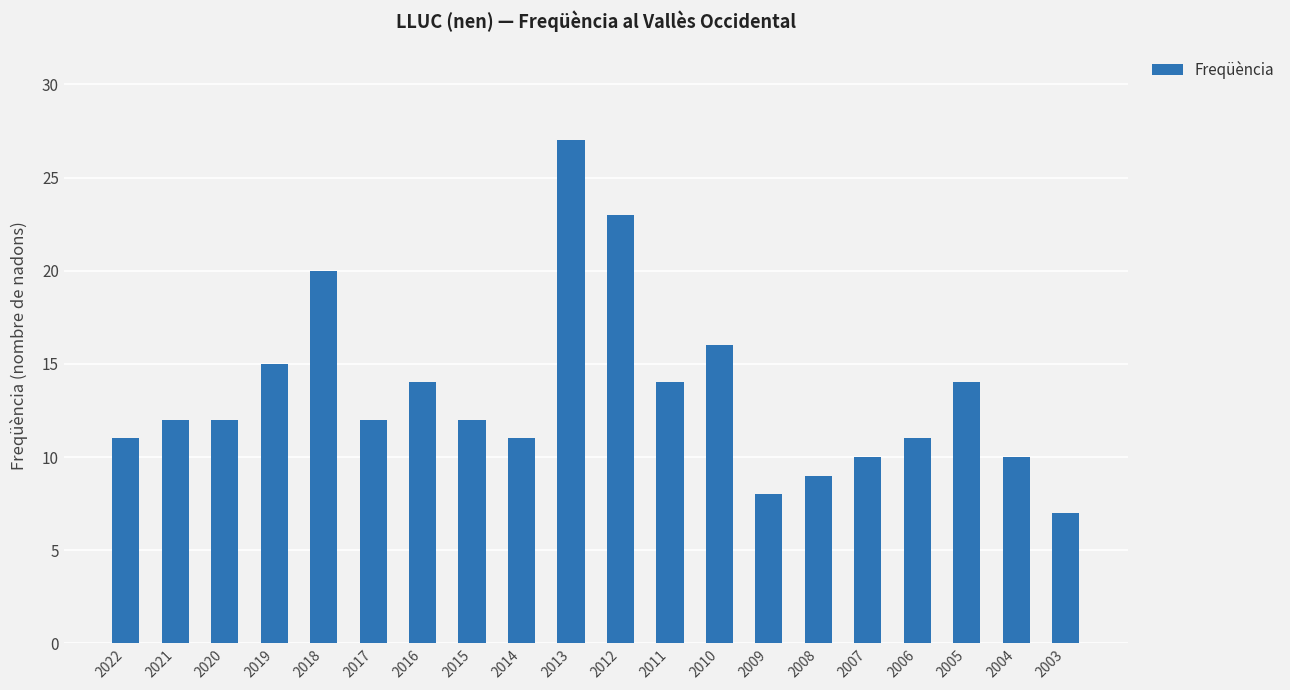

What is the value of the 7th bar from the left?

14